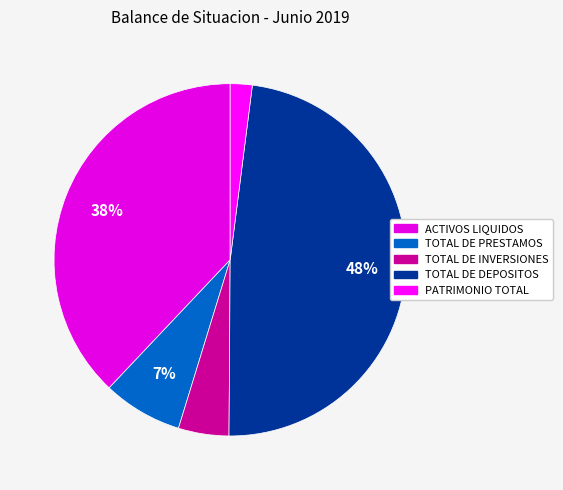

Rank the categories by value from highest to lowest.

TOTAL DE DEPOSITOS, ACTIVOS LIQUIDOS, TOTAL DE PRESTAMOS, TOTAL DE INVERSIONES, PATRIMONIO TOTAL